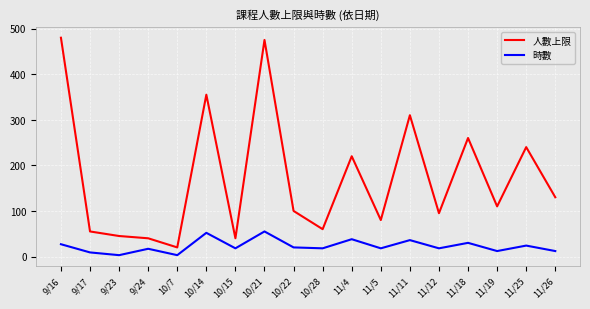

What is the highest value of the 人數上限 series?

480